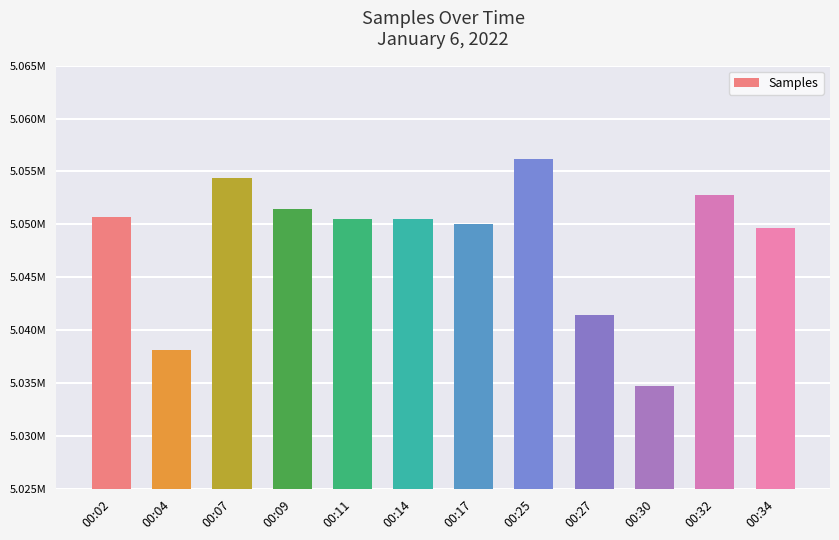

At which category does the chart reach its peak across all series?

00:25